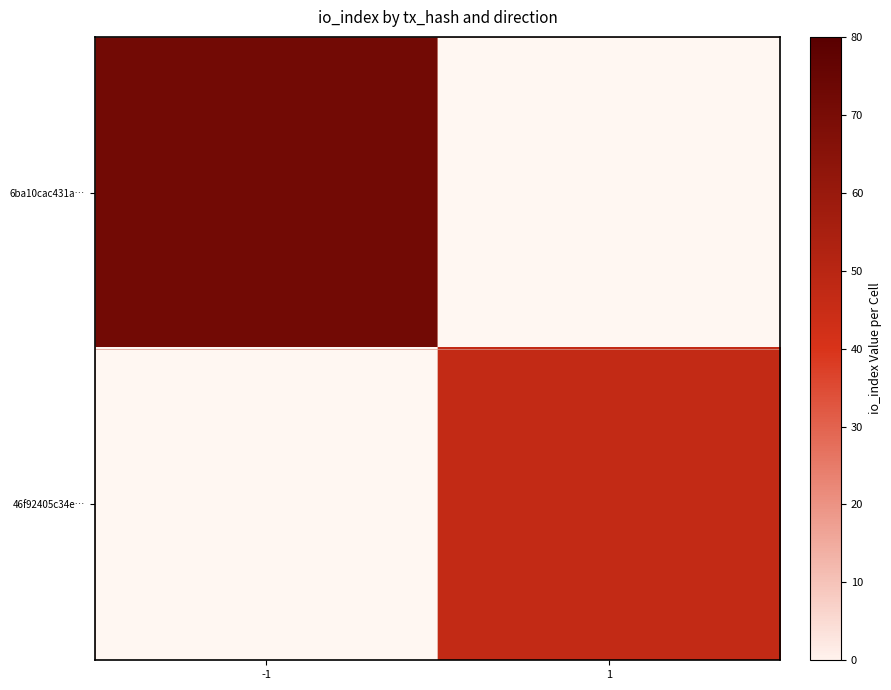

Is the value of 46f92405c34e… at 1 greater than the value of 6ba10cac431a… at -1?

No